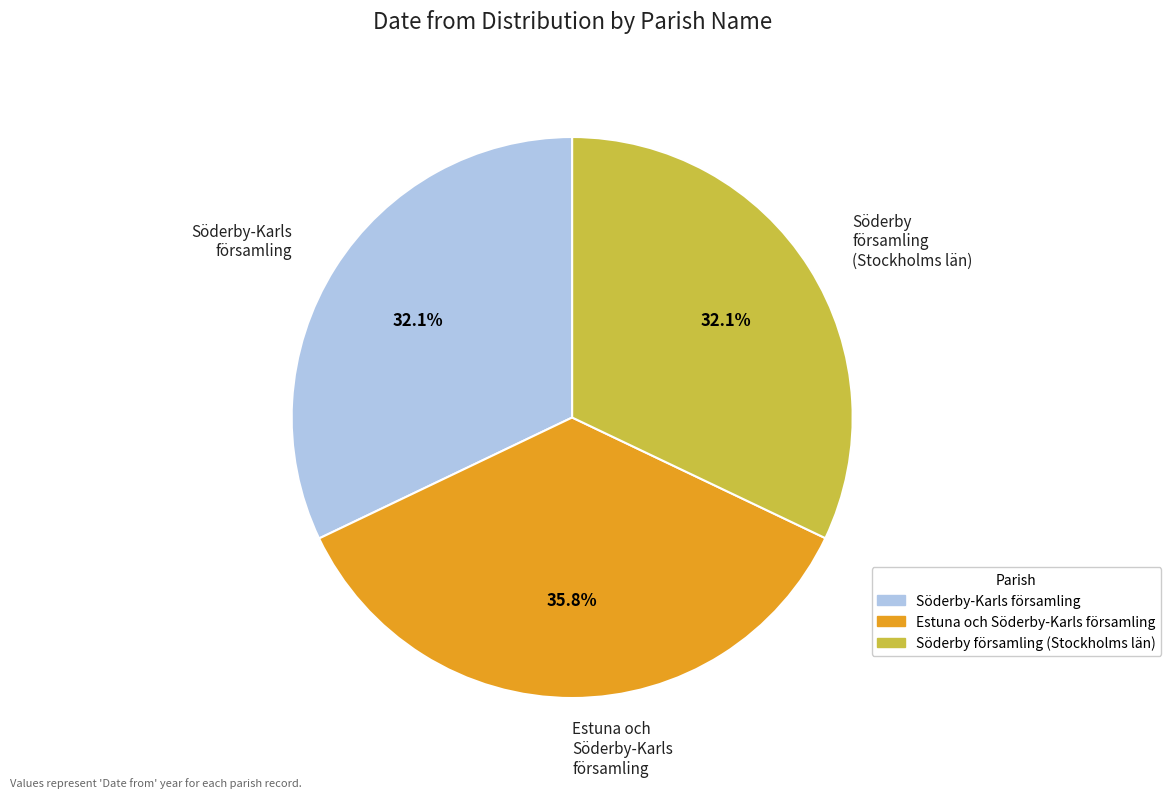

What percentage do Söderby-Karls församling and Estuna och Söderby-Karls församling together represent?

67.9%